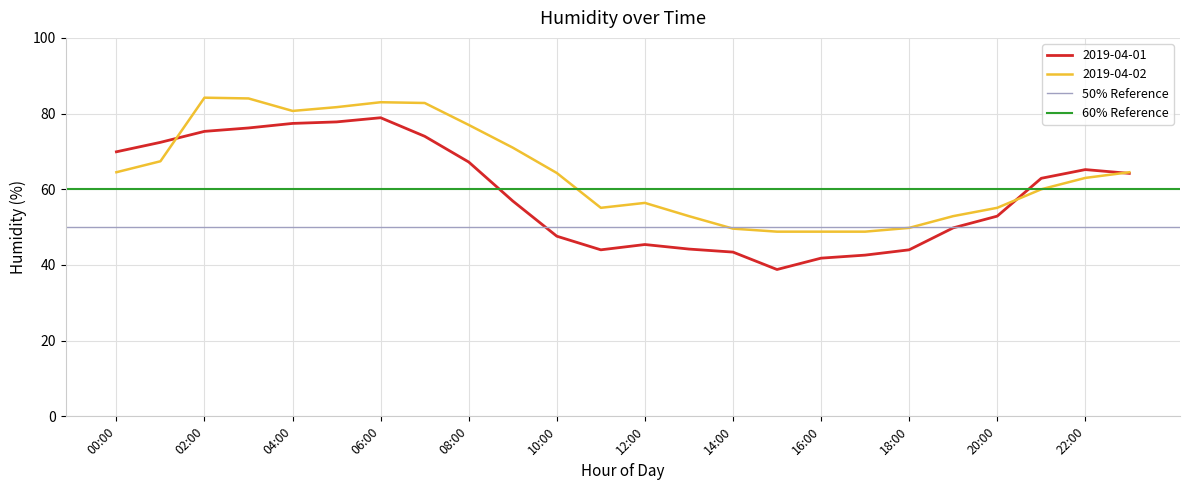

What is the lowest value of the 2019-04-02 series?

48.8